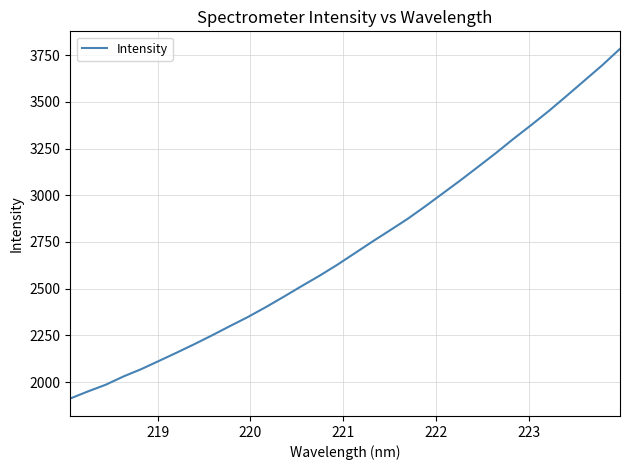

What is the sum of all values?

87176.5